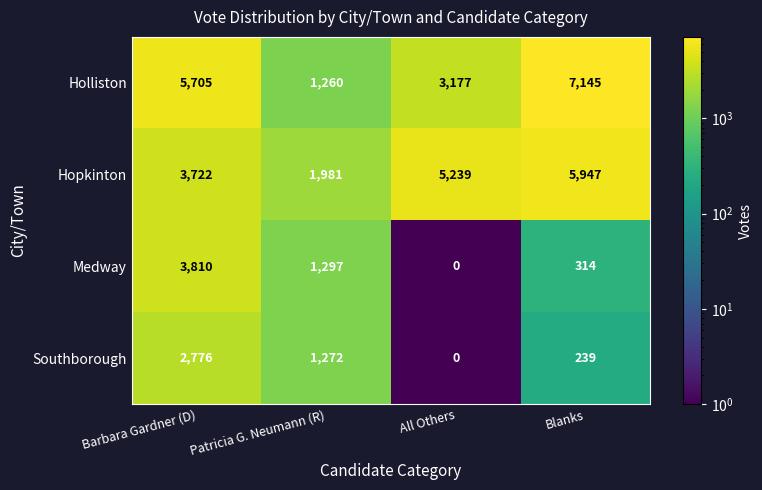

Reading left to right, extract all data points from this chart.

Holliston: Barbara Gardner (D)=5705	Patricia G. Neumann (R)=1260	All Others=3177	Blanks=7145
Hopkinton: Barbara Gardner (D)=3722	Patricia G. Neumann (R)=1981	All Others=5239	Blanks=5947
Medway: Barbara Gardner (D)=3810	Patricia G. Neumann (R)=1297	All Others=0	Blanks=314
Southborough: Barbara Gardner (D)=2776	Patricia G. Neumann (R)=1272	All Others=0	Blanks=239